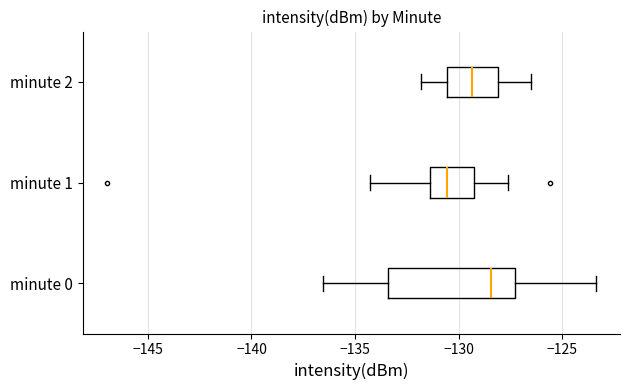

Reading bottom to top, read every box against the x-axis: the position of its median line, the range the box covers, and the ends of its whiskers. The values are not printed on the chart, so give them approximately, as read against the axis.

minute 0: median -128.5, box -133.5 to -127.5, whiskers -136.5 to -123.5
minute 1: median -130.5, box -131.5 to -129.5, whiskers -134.5 to -127.5
minute 2: median -129.5, box -130.5 to -128.0, whiskers -132.0 to -126.5